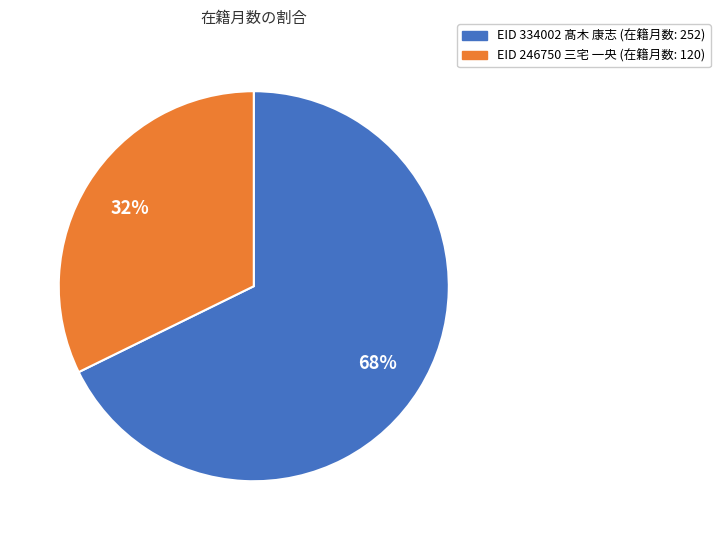

Is there any slice that represents more than half of the pie?

Yes